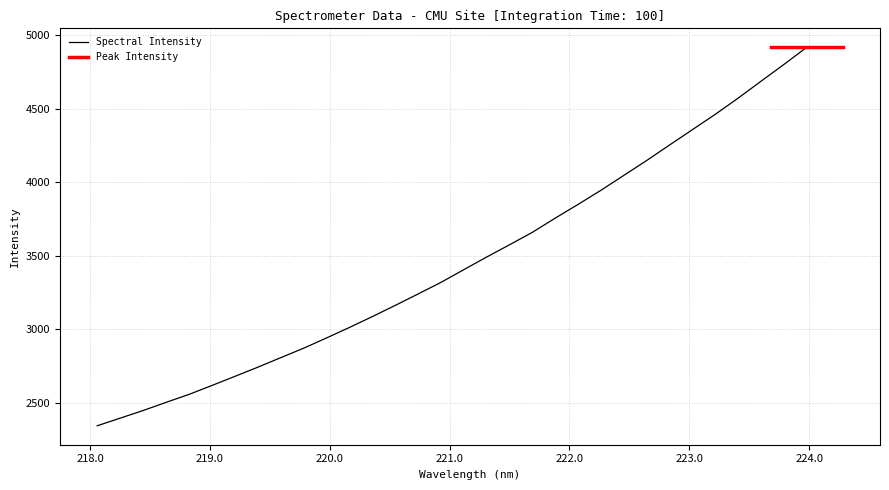

True or false: the data shows 1776.2 at 223.408.

False